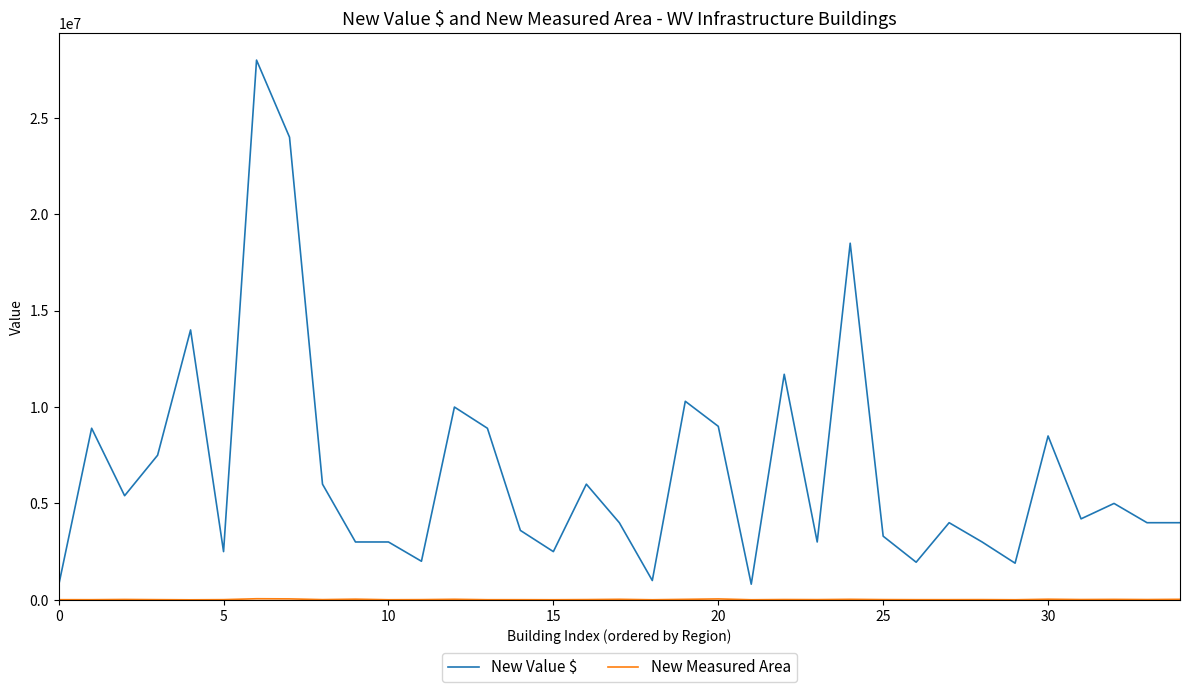

Which series has the largest range (max minus min)?

New Value $